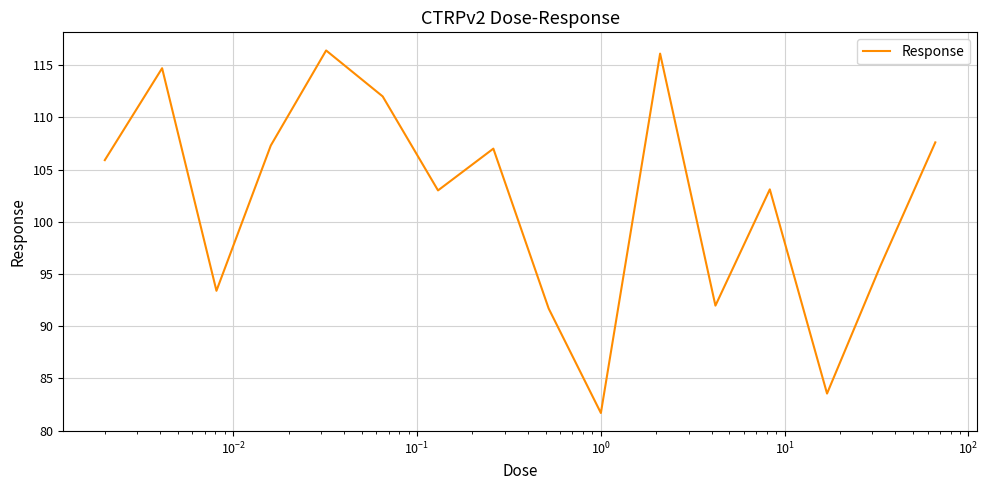

What is the difference between the maximum and minimum values?

34.7